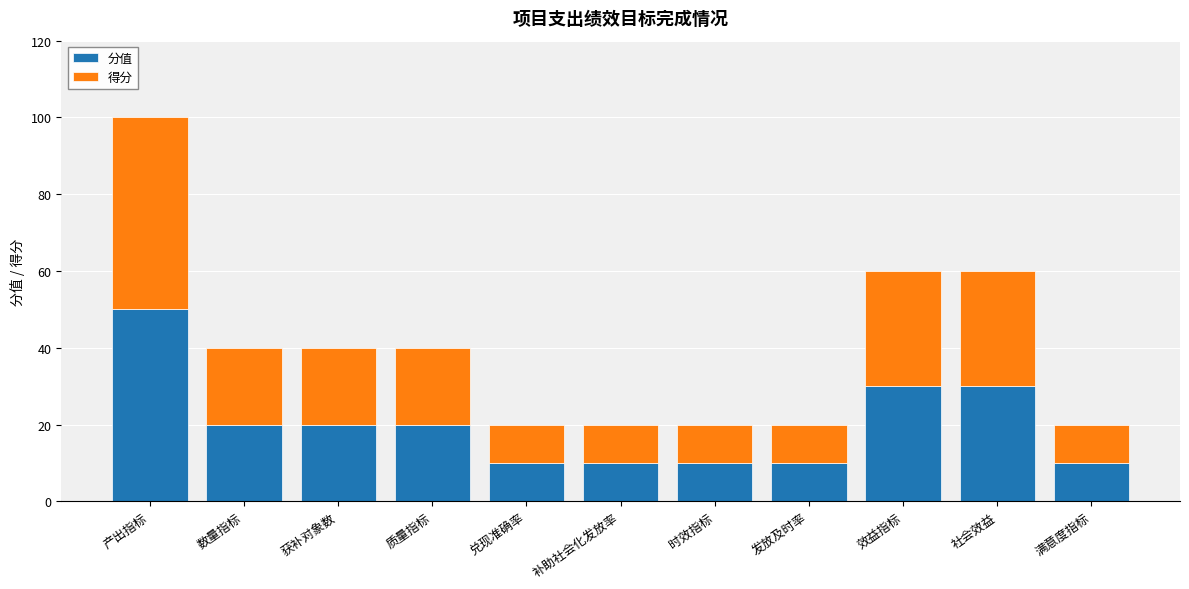

Count the number of data series in this chart.

2